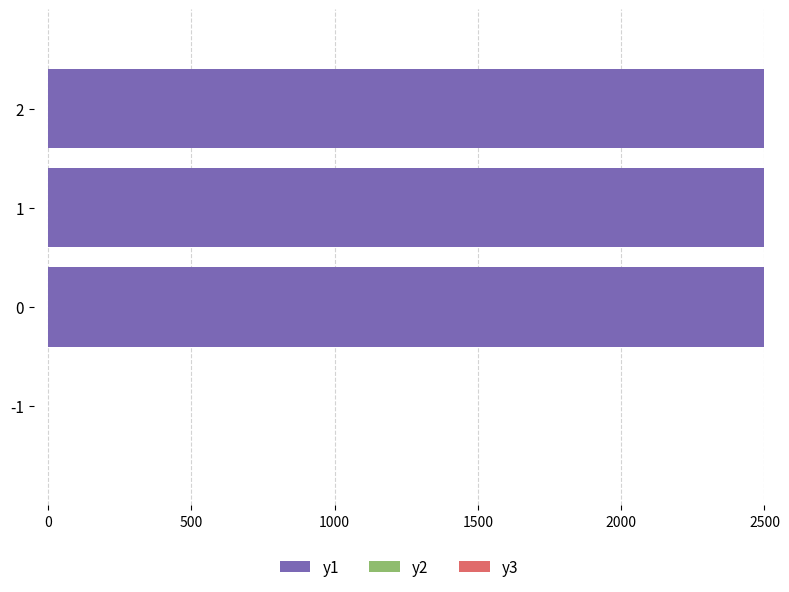

Which has a higher value, 1 or 2?

2